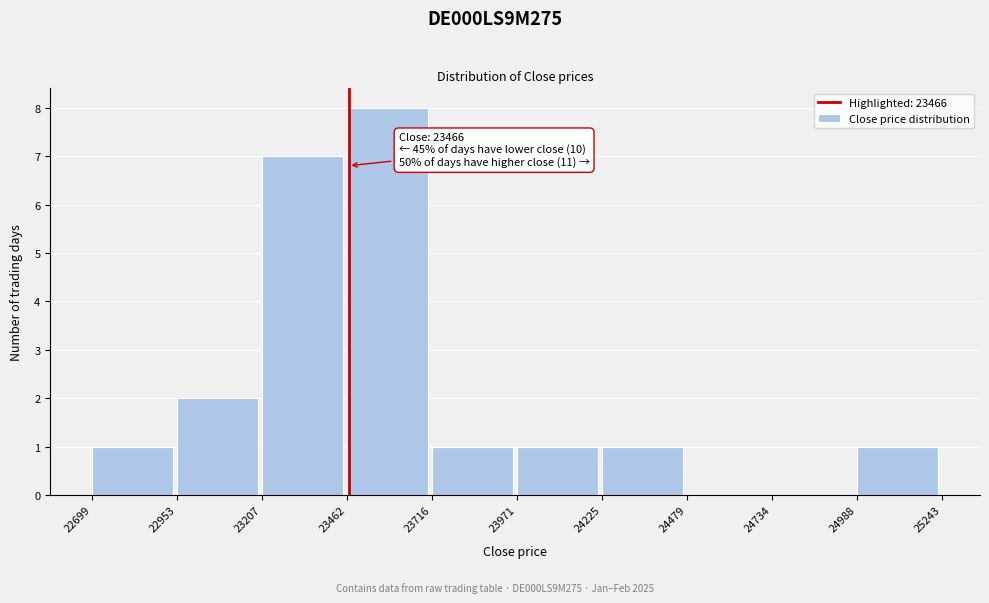

Which range on the x-axis has the tallest bar?

23462 to 23716